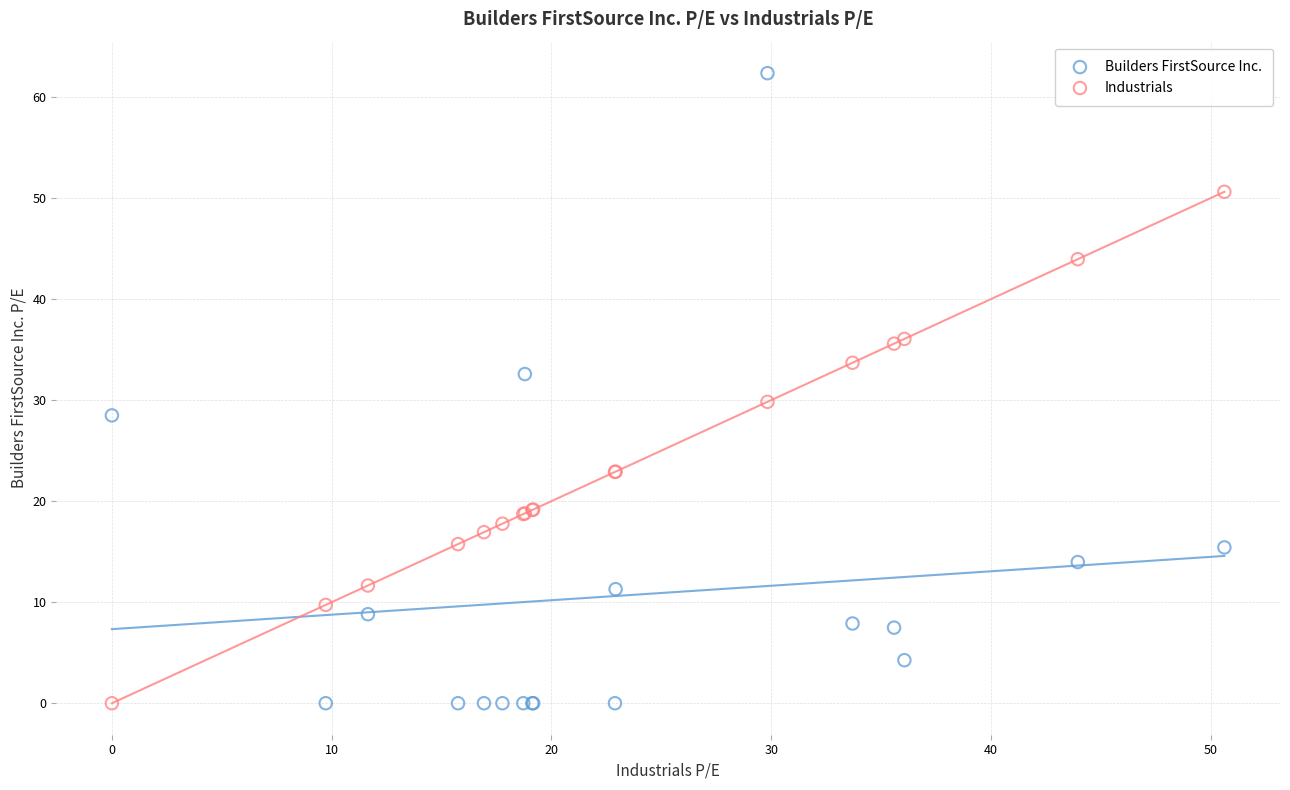

Which series has the widest spread of Y values?

Builders FirstSource Inc.